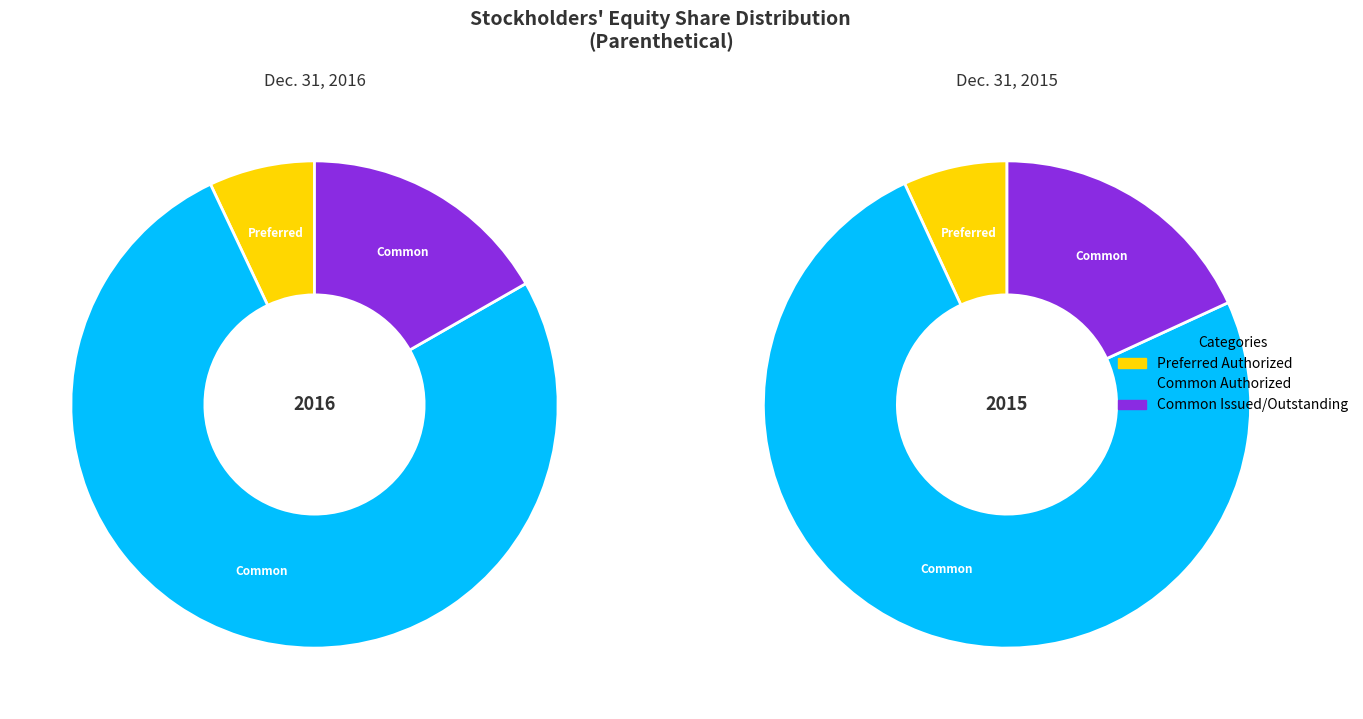

Rank the categories by Dec. 31, 2015 value from highest to lowest.

Common Authorized, Common Issued/Outstanding, Preferred Authorized